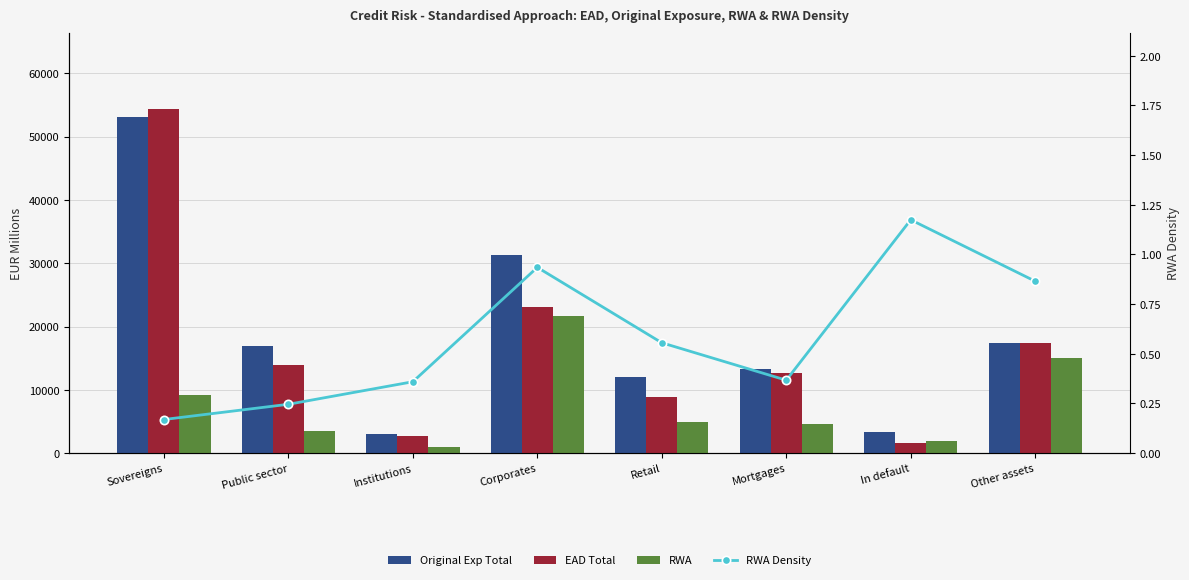

What are all the series names shown in the legend?

Original Exp Total, EAD Total, RWA, RWA Density